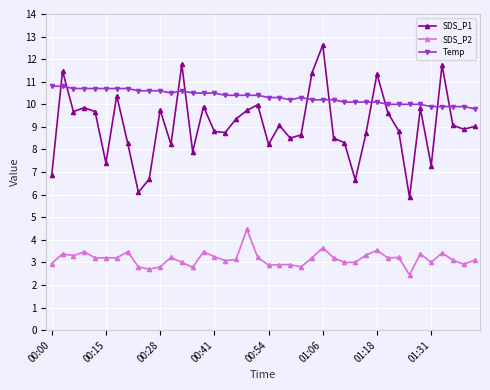

What is the difference between the maximum and minimum values in the Temp series?

1.0